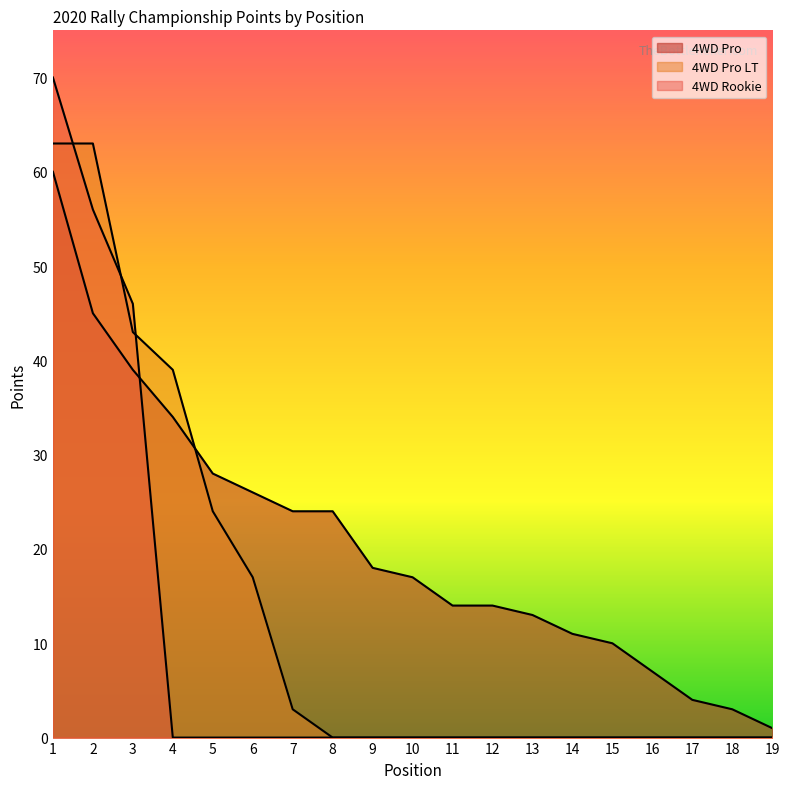

True or false: 4WD Pro has more than 2 interior local peaks.

False